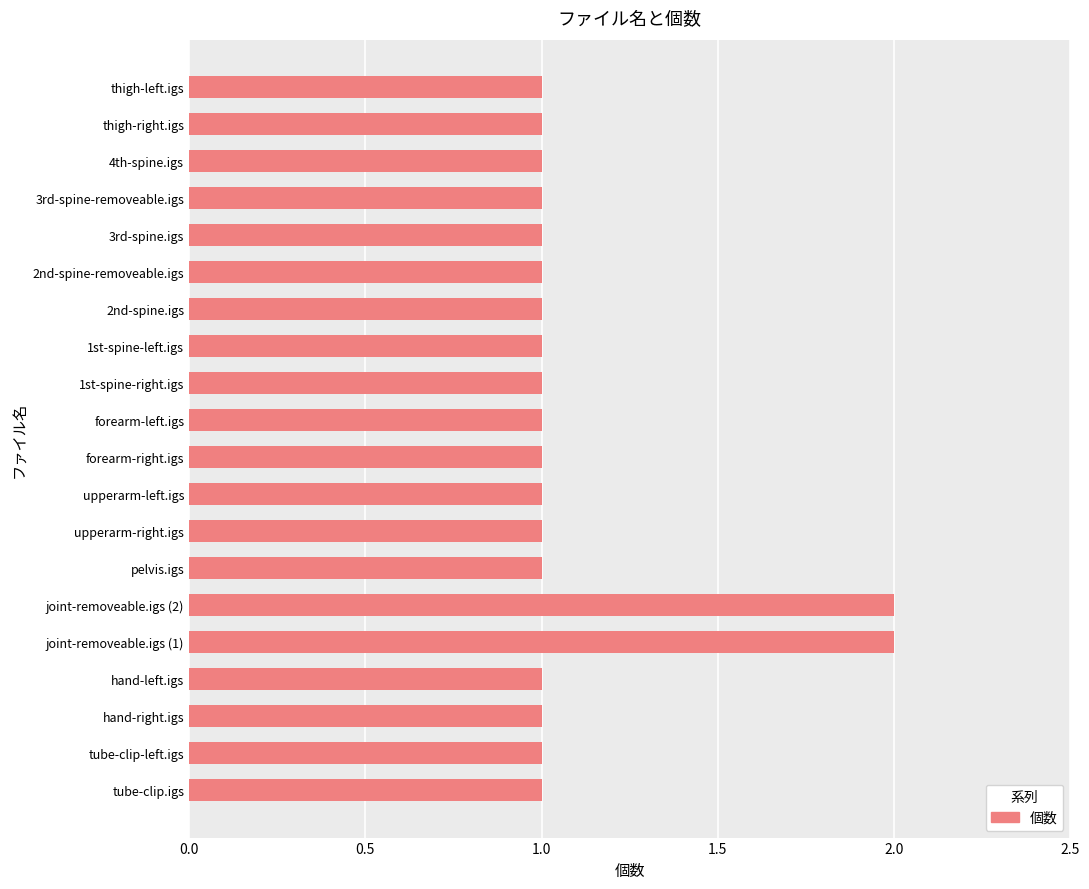

Count the number of data series in this chart.

1